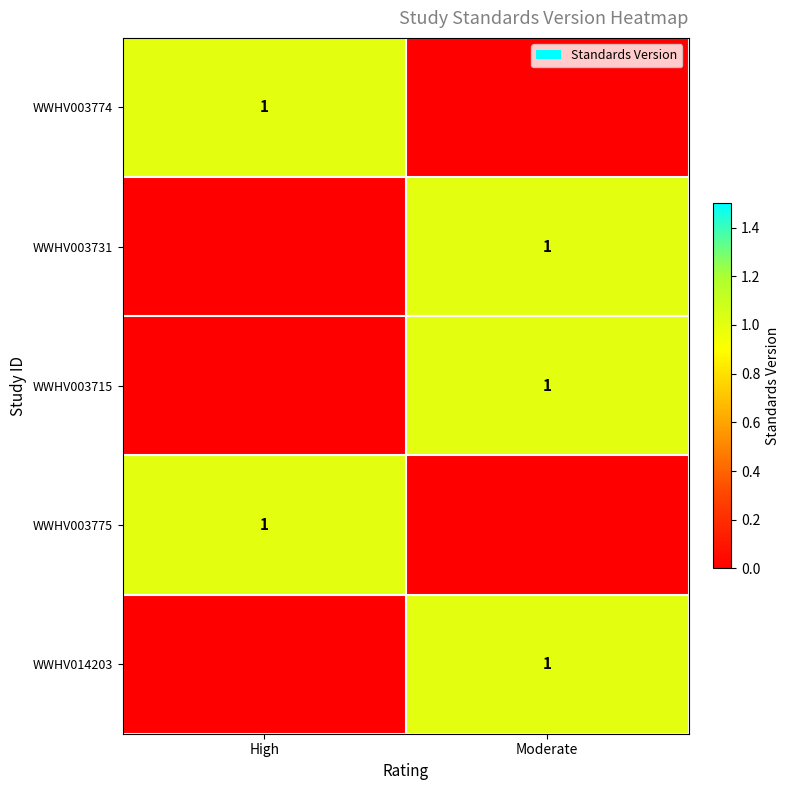

True or false: WWHV003715 has a value of 1 at Moderate.

True